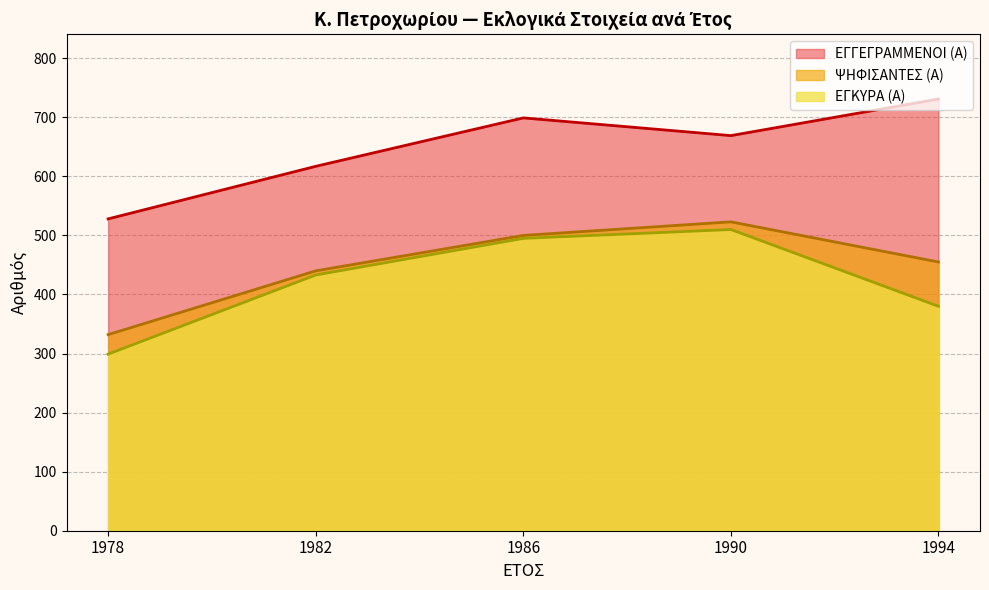

What is the lowest value of the ΕΓΓΕΓΡΑΜΜΕΝΟΙ (Α) series?

528